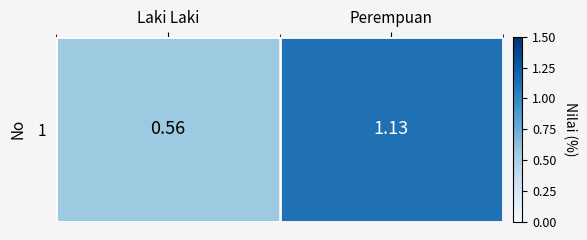

What is the change in value from Laki Laki to Perempuan?

+0.6